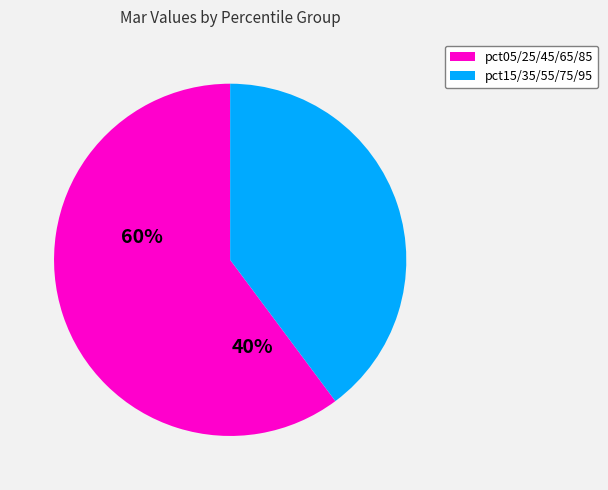

Does any single category account for the majority?

Yes